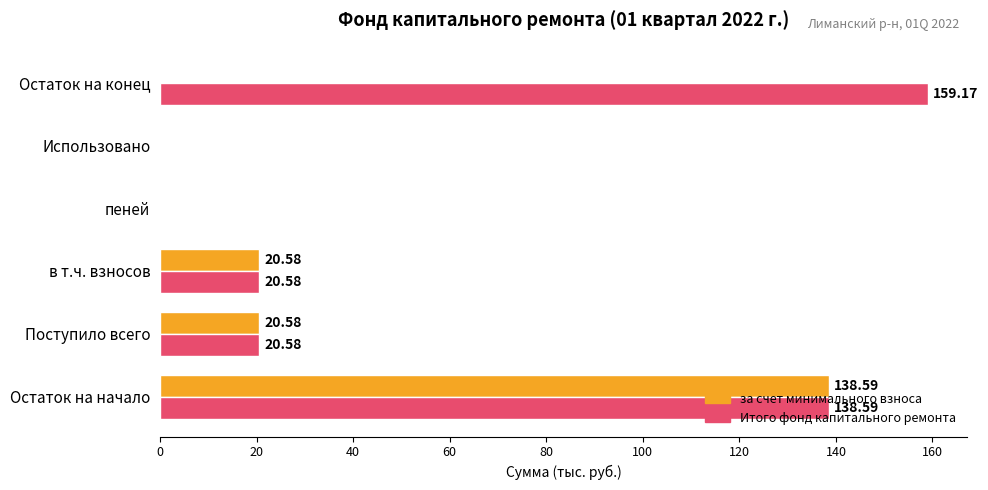

Which label corresponds to the largest value in the chart?

Остаток на конец